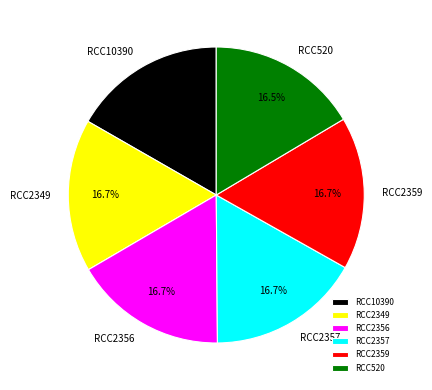

Does RCC2359 represent more than half of the total?

No